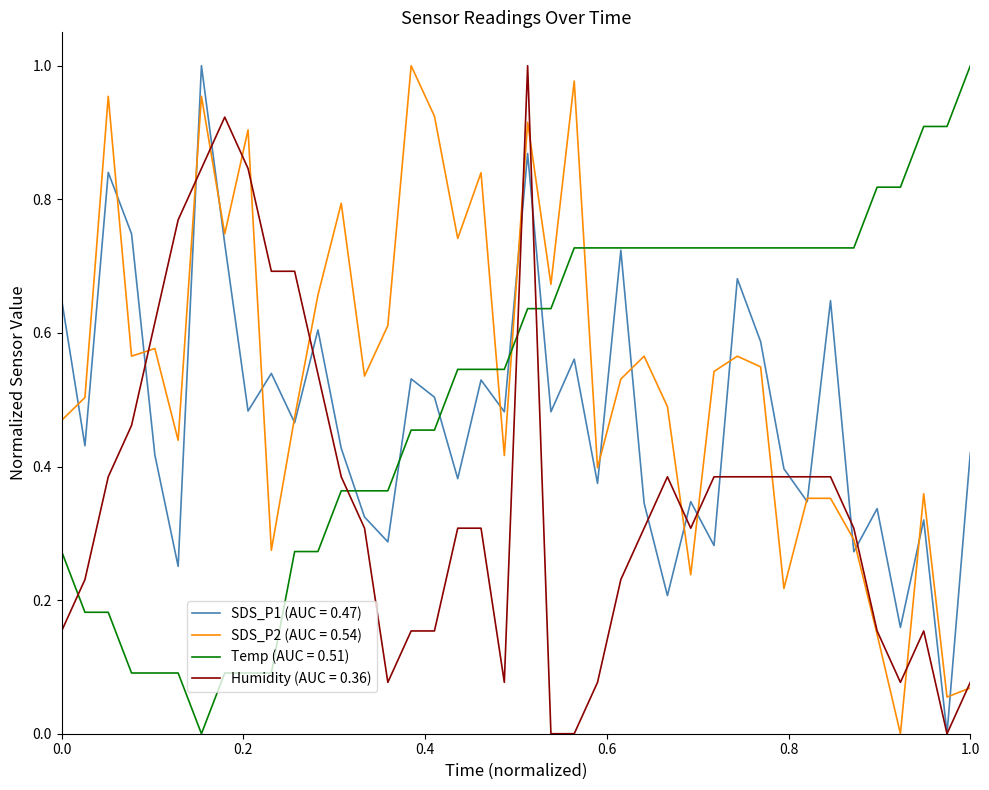

Rank the series by their average value, from highest to lowest.

SDS_P2 (AUC = 0.54), Temp (AUC = 0.51), SDS_P1 (AUC = 0.47), Humidity (AUC = 0.36)